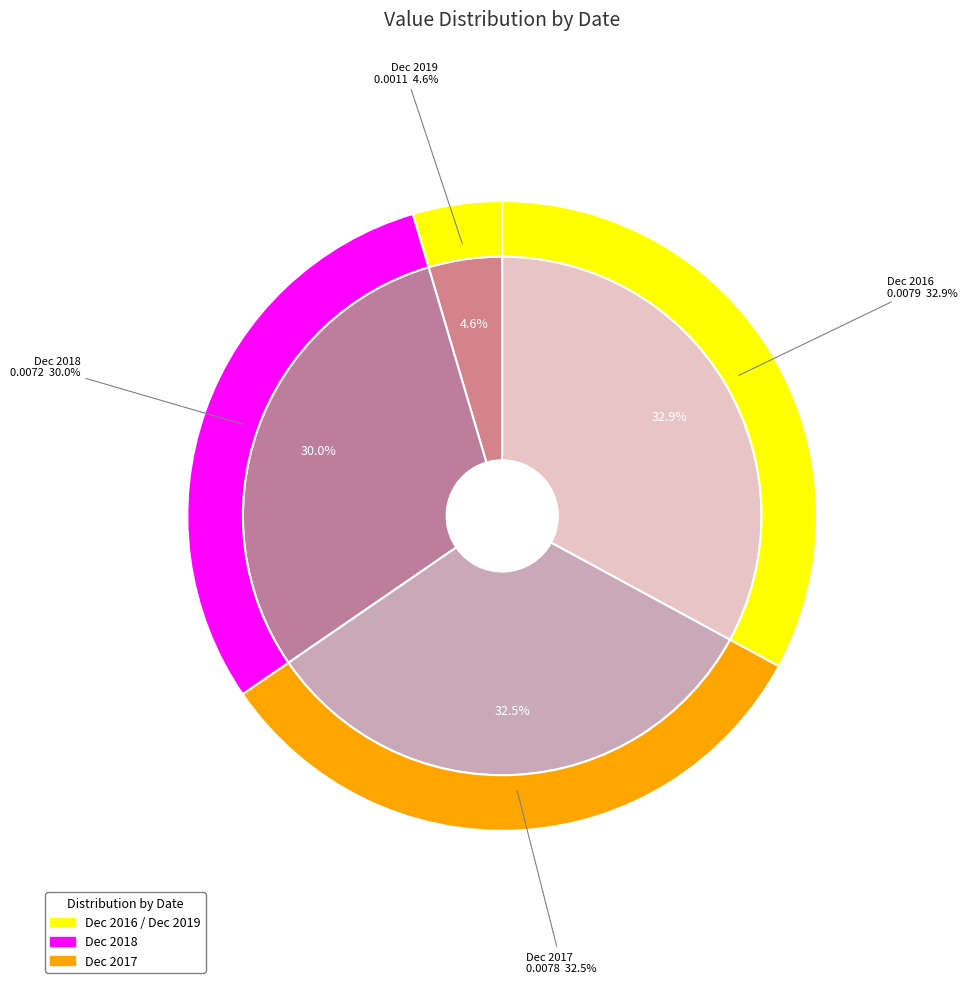

To the nearest percent, what is the difference between the largest and smallest slice percentages?

28%